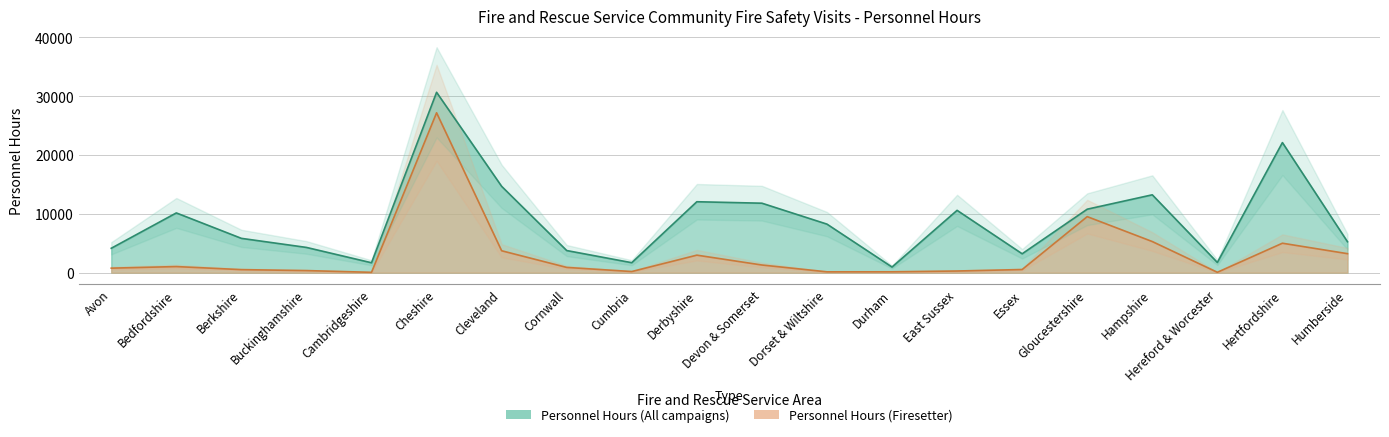

At which label does Personnel Hours (All campaigns) reach its minimum?

Durham